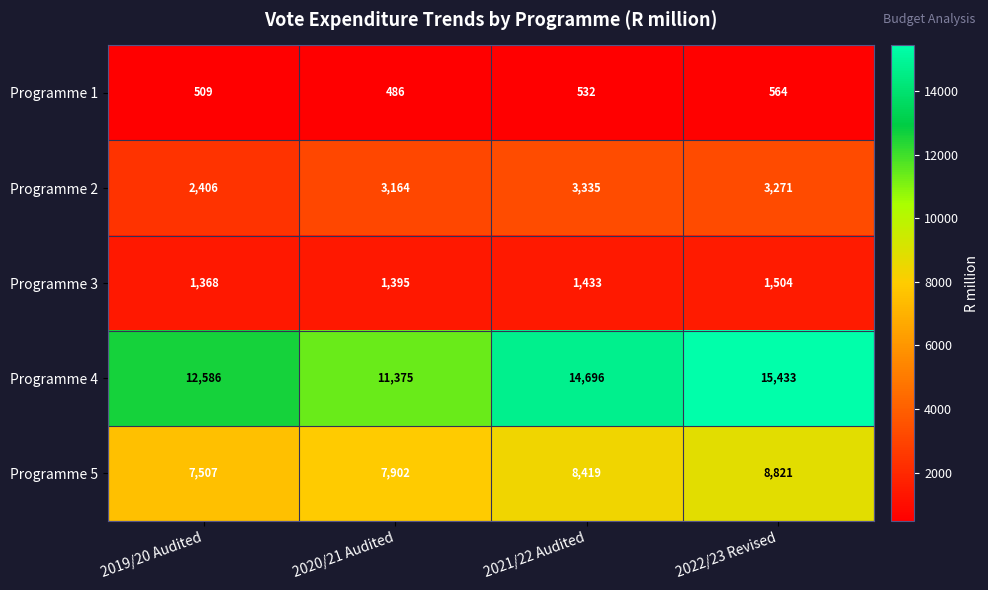

Count the Programme 1 values in the range 509 to 564.

3